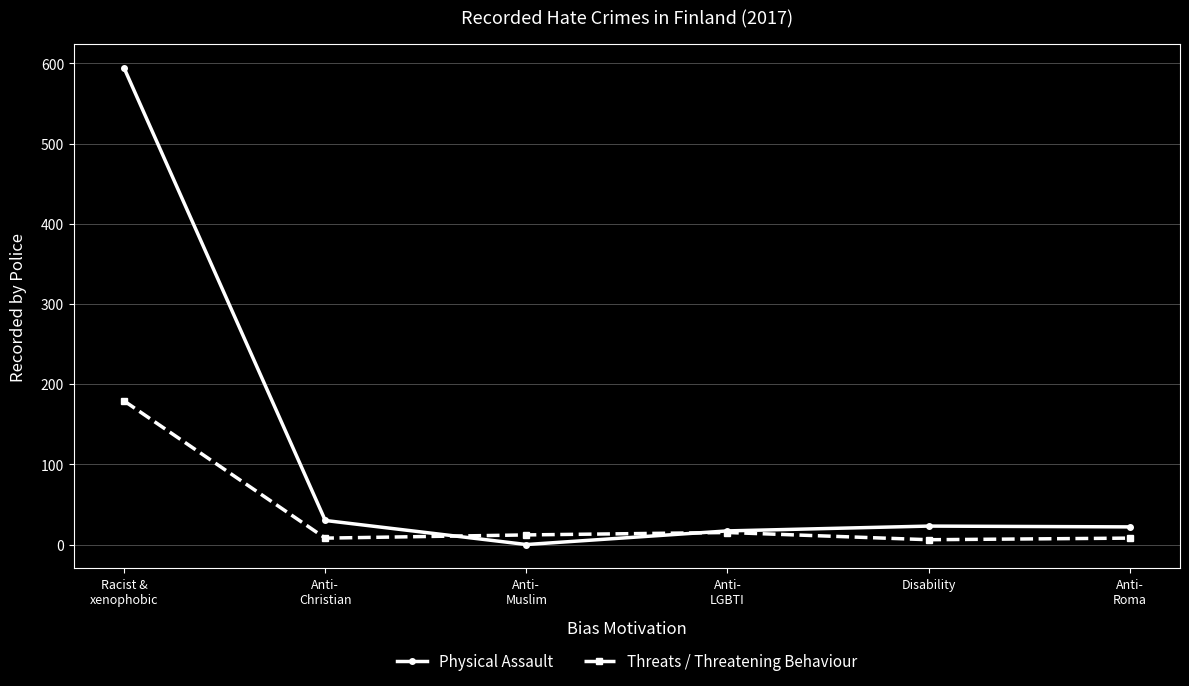

Rank the series by their maximum value, from highest to lowest.

Physical Assault, Threats / Threatening Behaviour